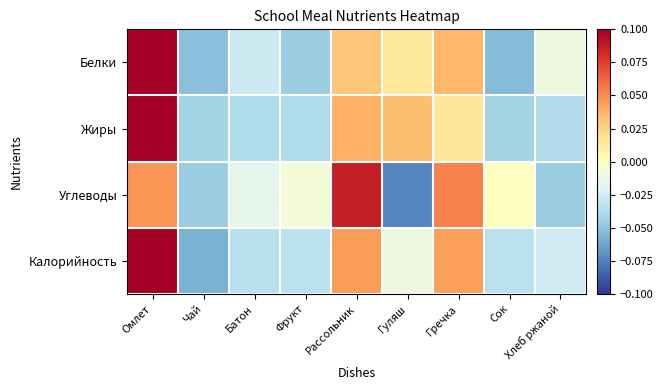

Which has a higher value, Гречка or Батон?

Гречка